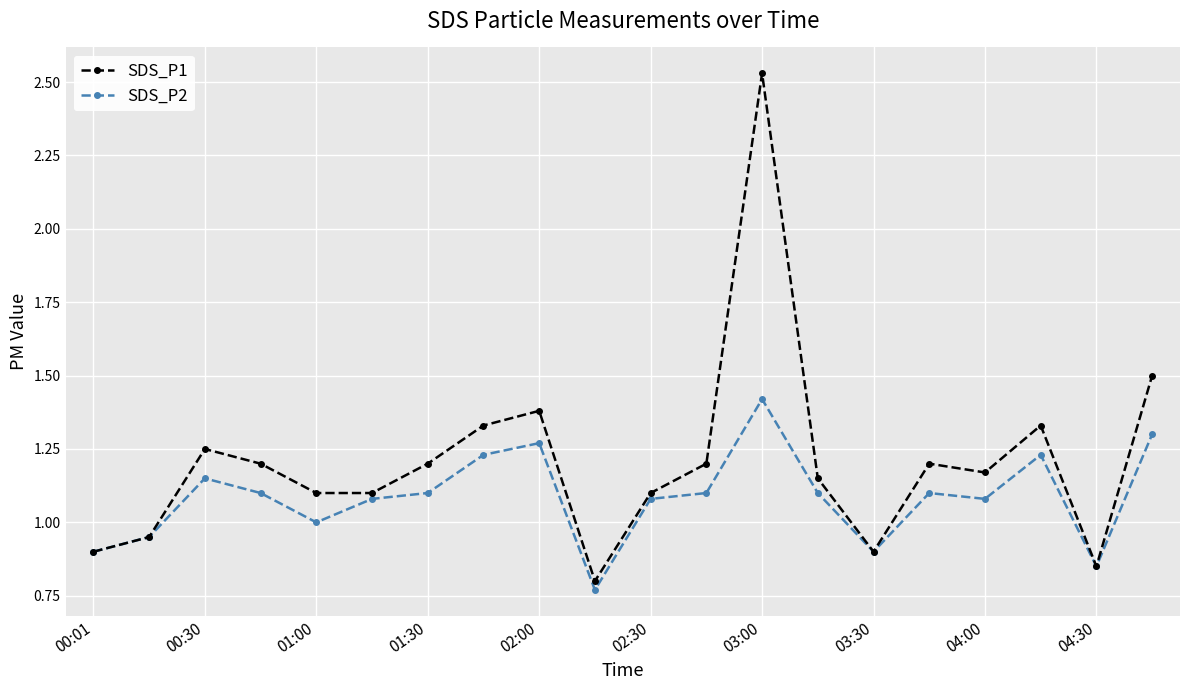

Which series has the largest range (max minus min)?

SDS_P1